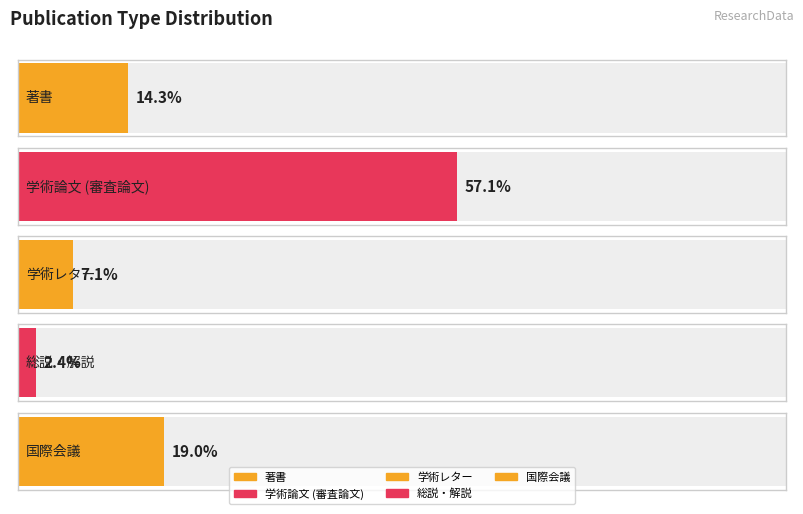

Does the chart contain stacked bars?

No